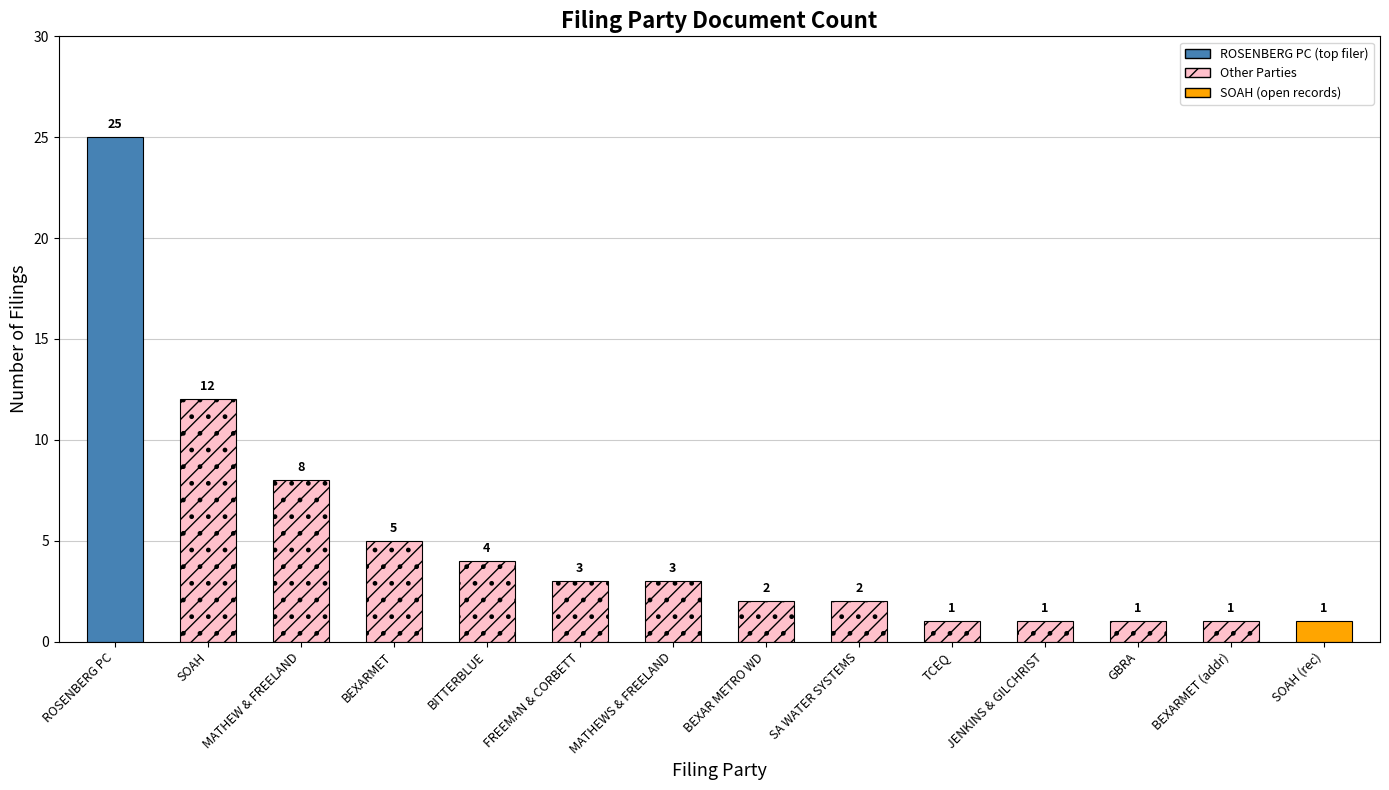

Rank the categories by value from lowest to highest.

TEXAS COMMISSION ON ENVIROMENTAL QUALITY, JENKINS AND GILCHRIST, GUADALUPE-BLANCO RIVER AUTHORITY, BEXARMET (change), SOAH (open records), BEXAR METROPOLITAN WATER DISTRICT, SAN ANTONIO WATER SYSTEMS, FREEMAN AND CORBETT, LLP, MATHEWS AND FREELAND, BITTERBLUE, BEXARMET, MATHEW AND FREELAND, LLP, SOAH, LAW OFFICES OF LOUIS T ROSENBERG PC